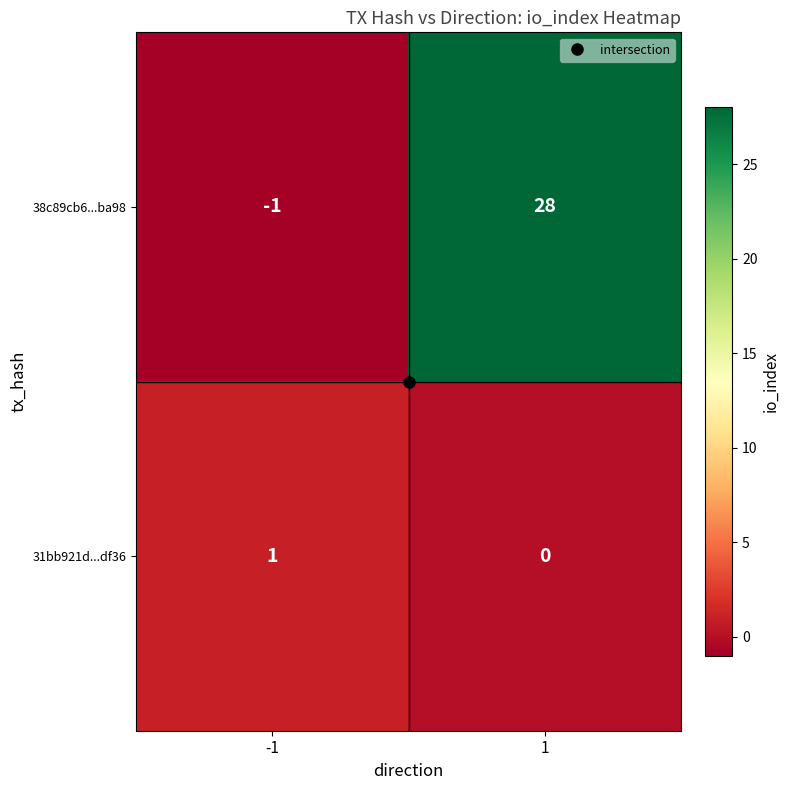

What is the difference between the 38c89cb6...ba98 values at 1 and -1?

29